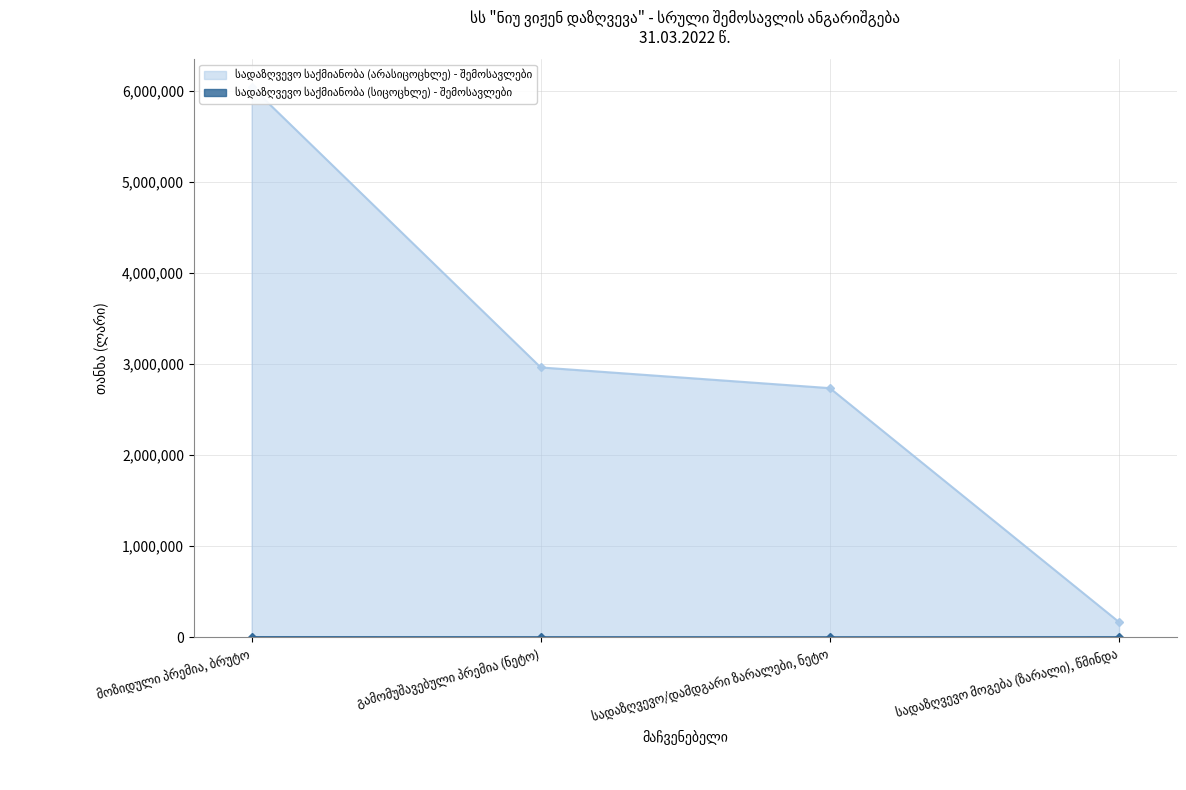

What position from the right is მოზიდული პრემია, ბრუტო?

4